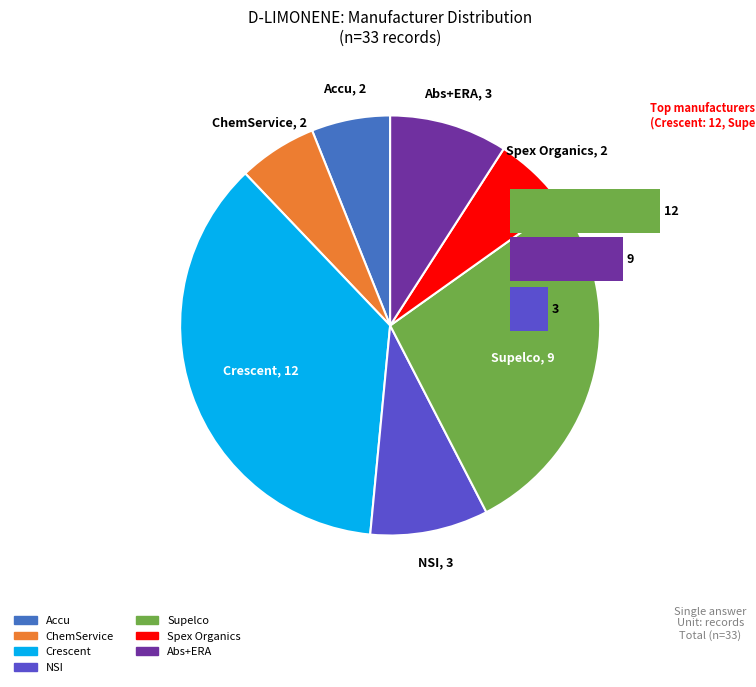

Combined, do ERA and NSI account for over 50%?

No